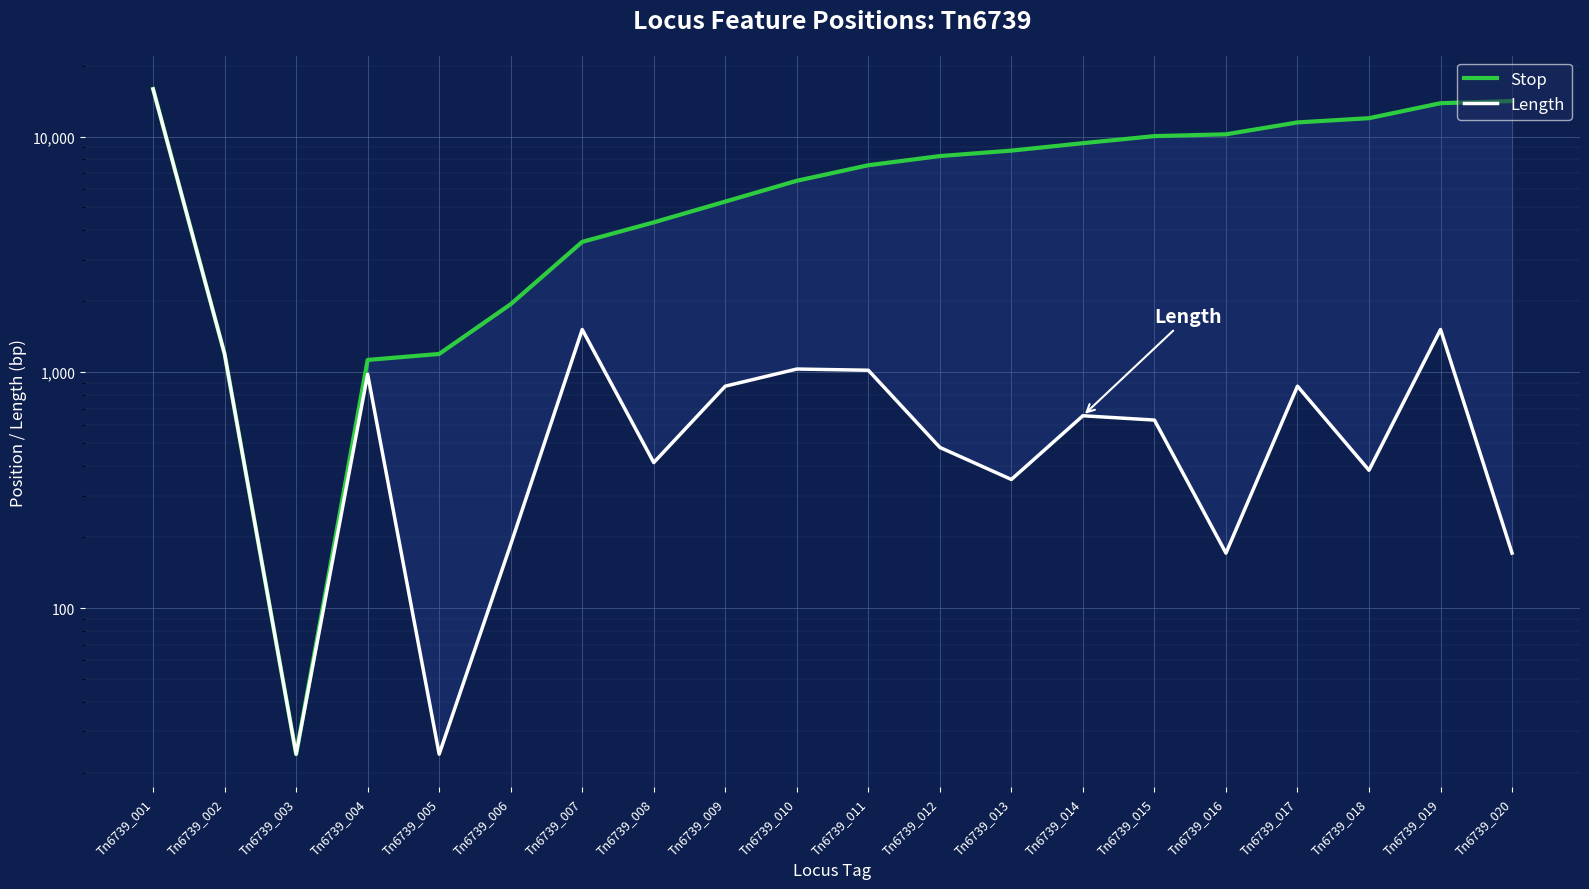

At which label does Stop first exceed 8262?

Tn6739_001